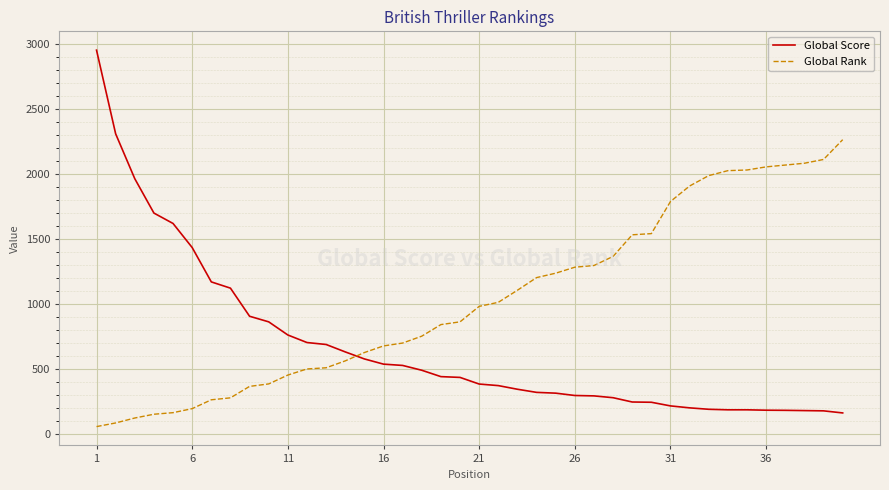

What are all the series names shown in the legend?

Global Score, Global Rank